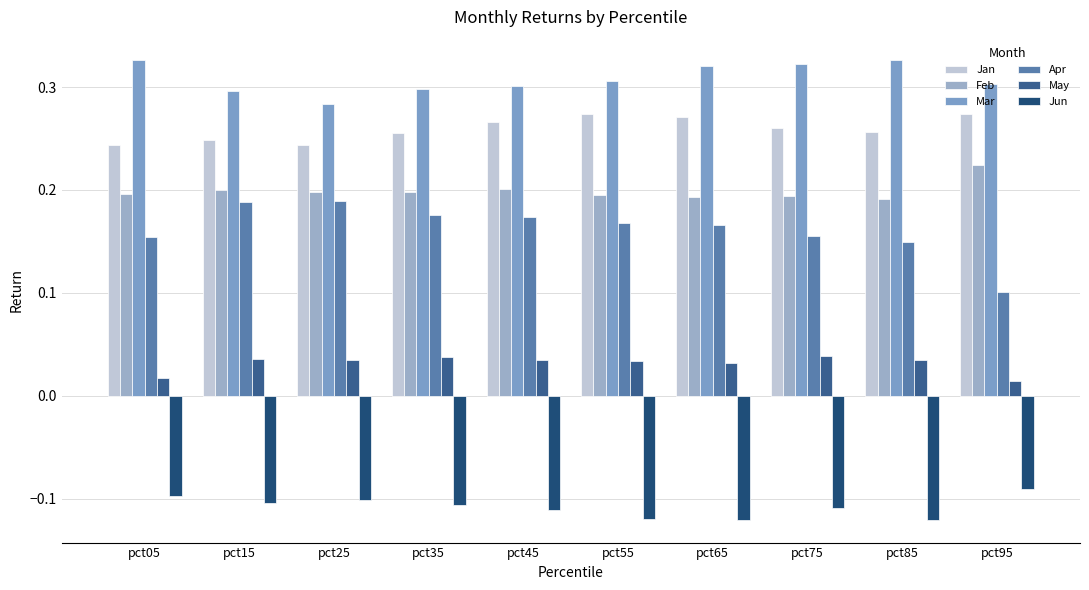

How many categories are shown in the chart?

10